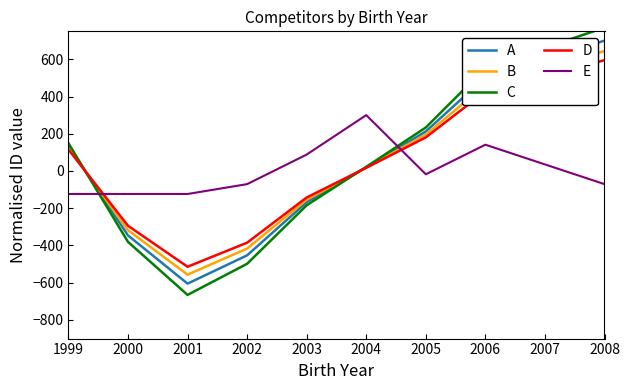

Between 2005 and 2006, which series saw the biggest shift?

C